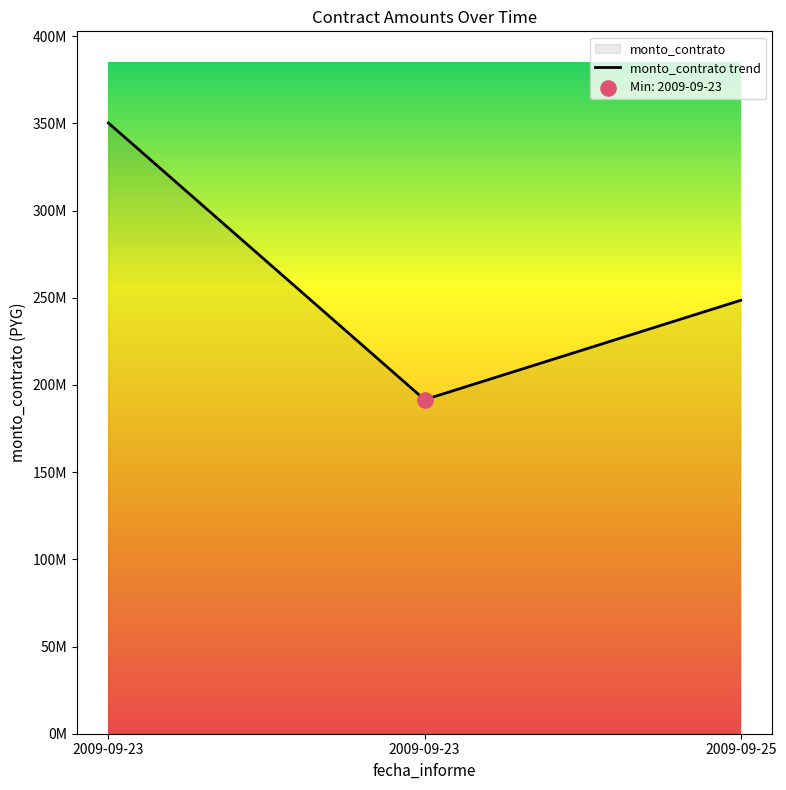

Between 2009-09-23 and 2009-09-25, which is larger?

2009-09-23